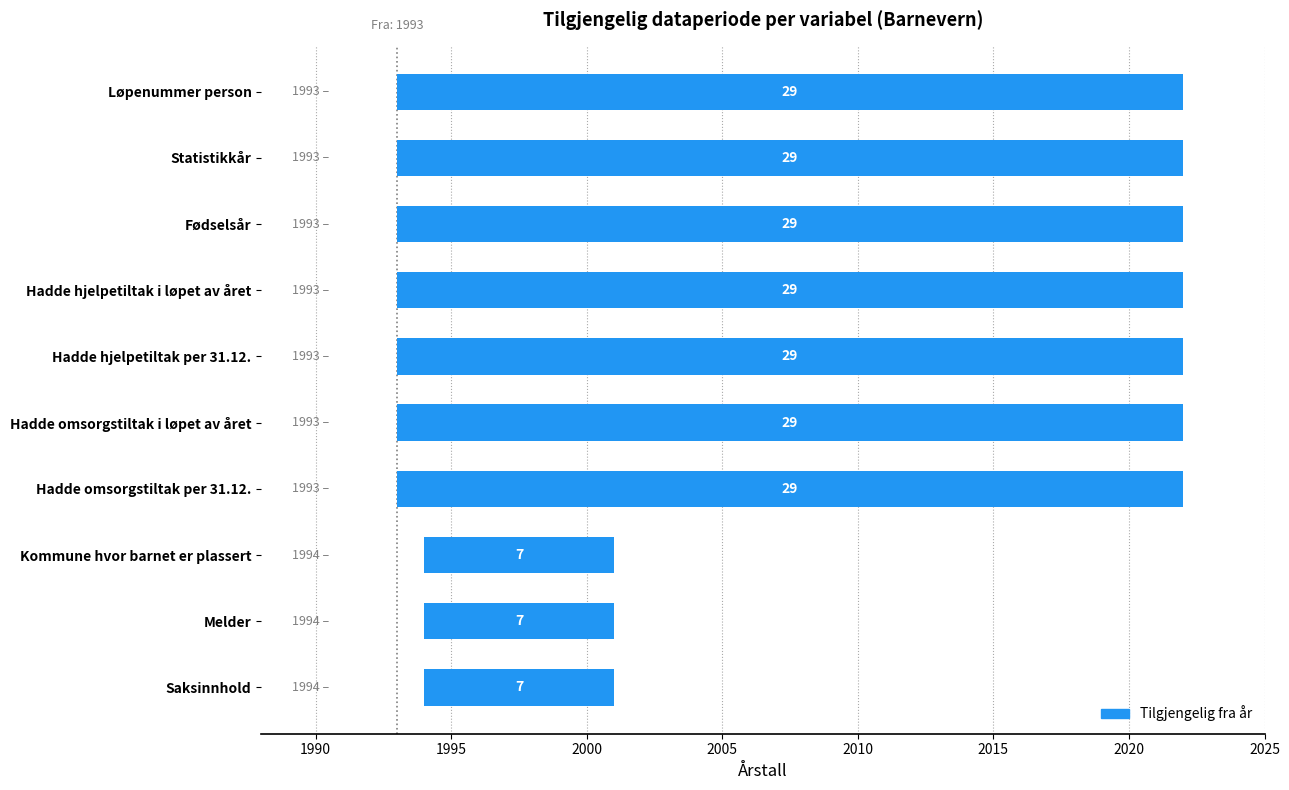

Are the bars horizontal?

Yes